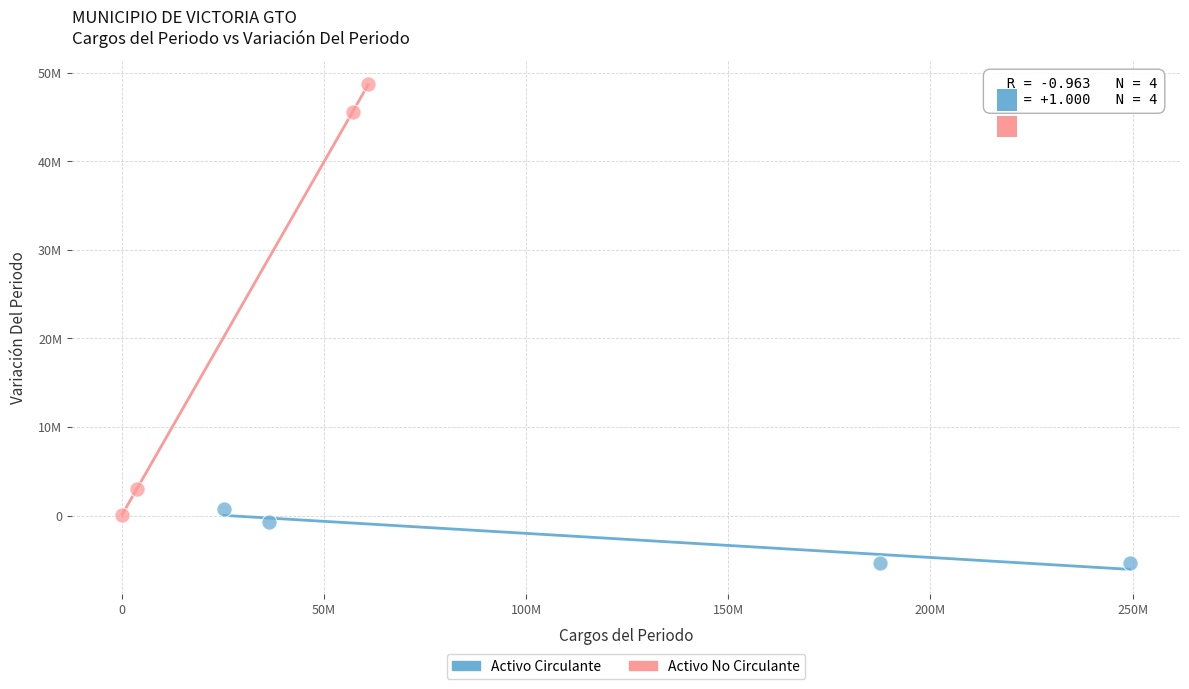

Which series has the largest Y range (max minus min)?

Activo No Circulante